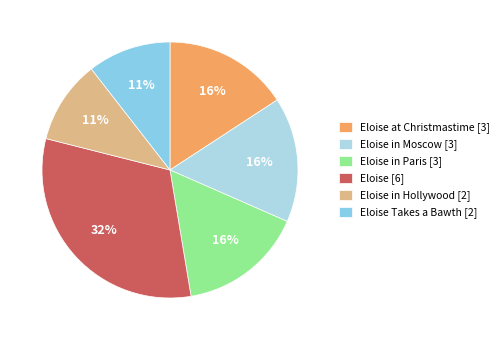

Which slice is the smallest?

Eloise in Hollywood